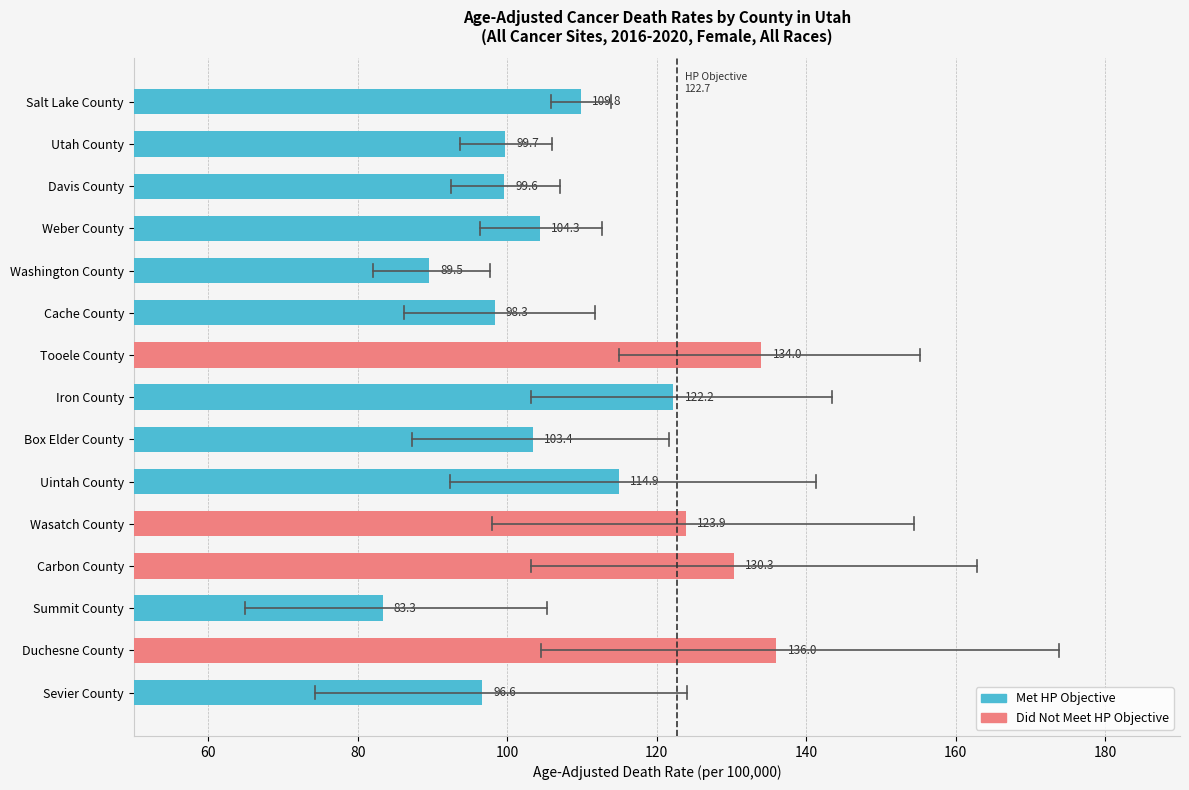

Reading top to bottom, list all the values displayed in this chart.

109.8	99.7	99.6	104.3	89.5	98.3	134.0	122.2	103.4	114.9	123.9	130.3	83.3	136.0	96.6